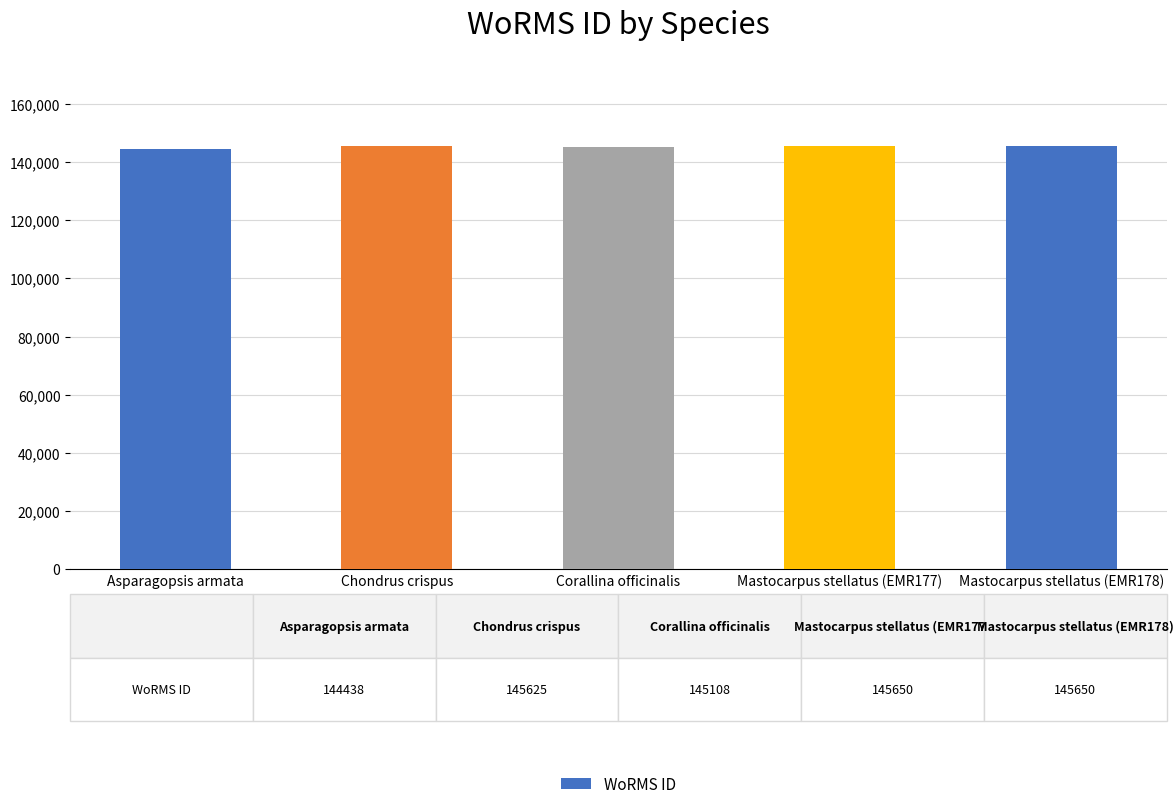

What is the average value?

145294